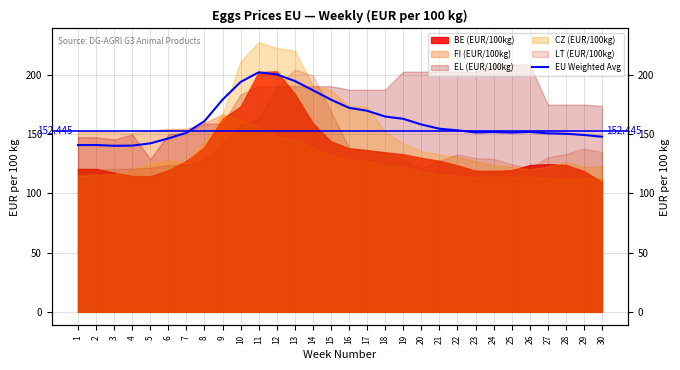

How many interior local valleys (lower than both neighbors) does the data have?

3